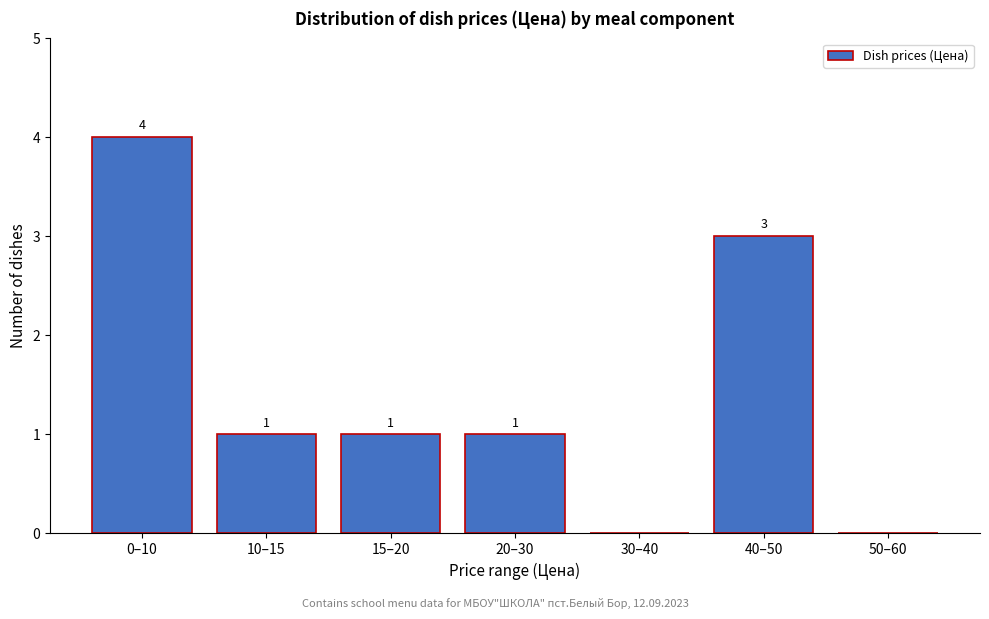

Reading left to right, extract all data points from this chart.

0–10=4	10–15=1	15–20=1	20–30=1	30–40=0	40–50=3	50–60=0